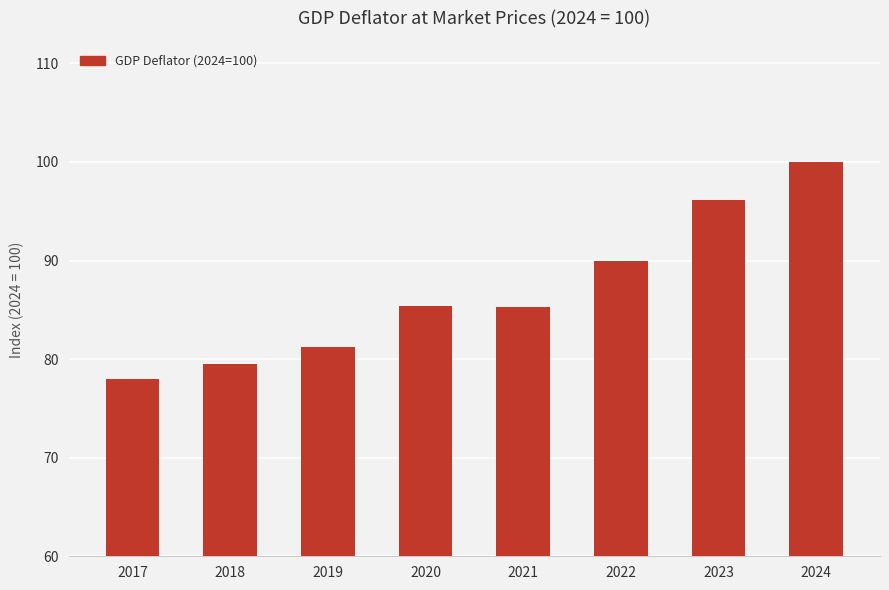

What is the value of the 4th bar from the left?

85.4